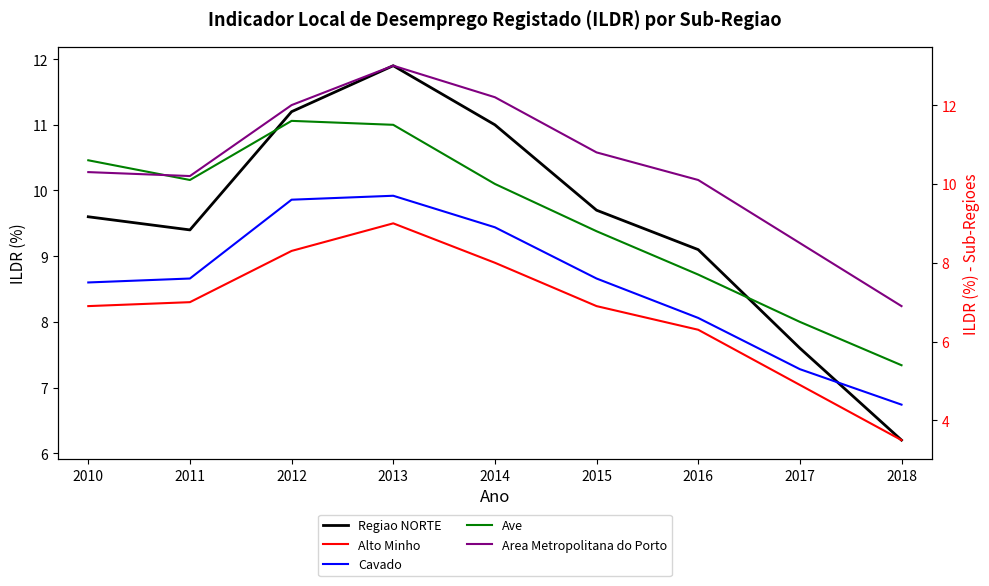

What is the approximate value of Alto Minho at 2011?

7.0